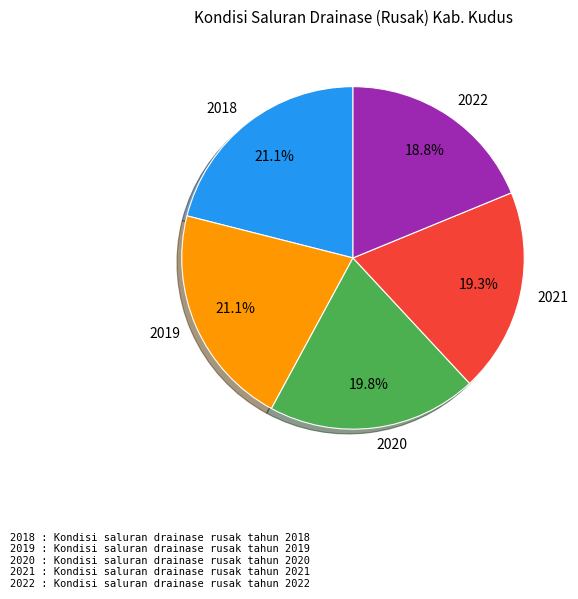

What is the ratio of the value at 2019 to the value at 2020?

1.1